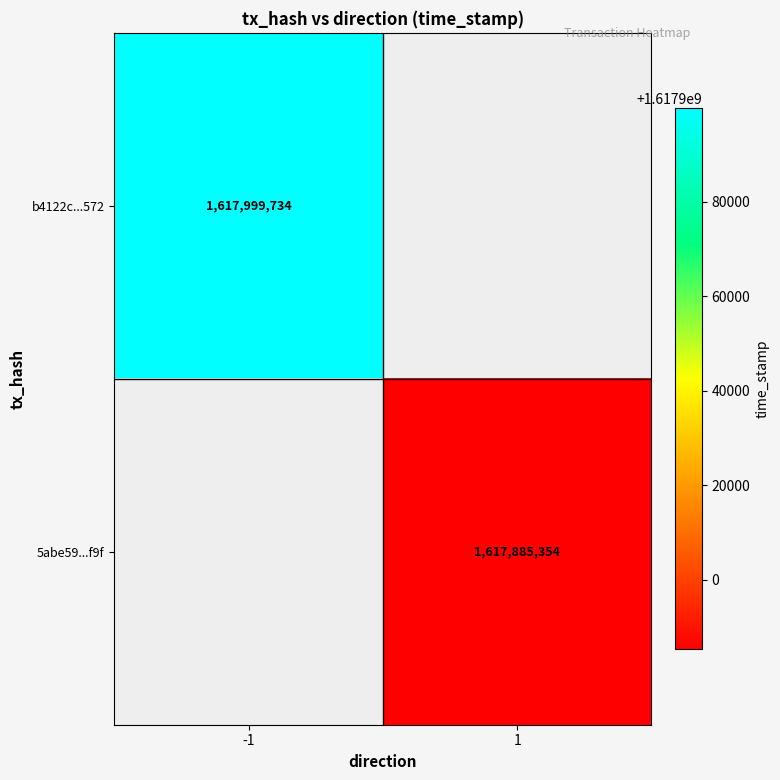

The 5abe59...f9f series shows 1617885354 at 1. True or false?

True